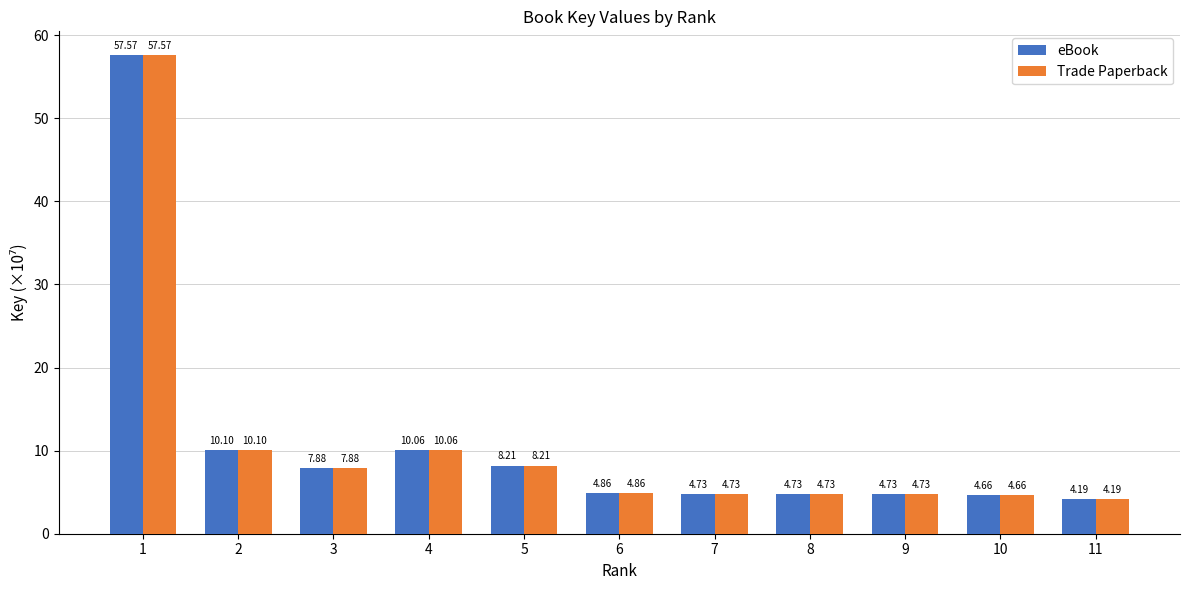

What is the total value across all series at 6?

9.7